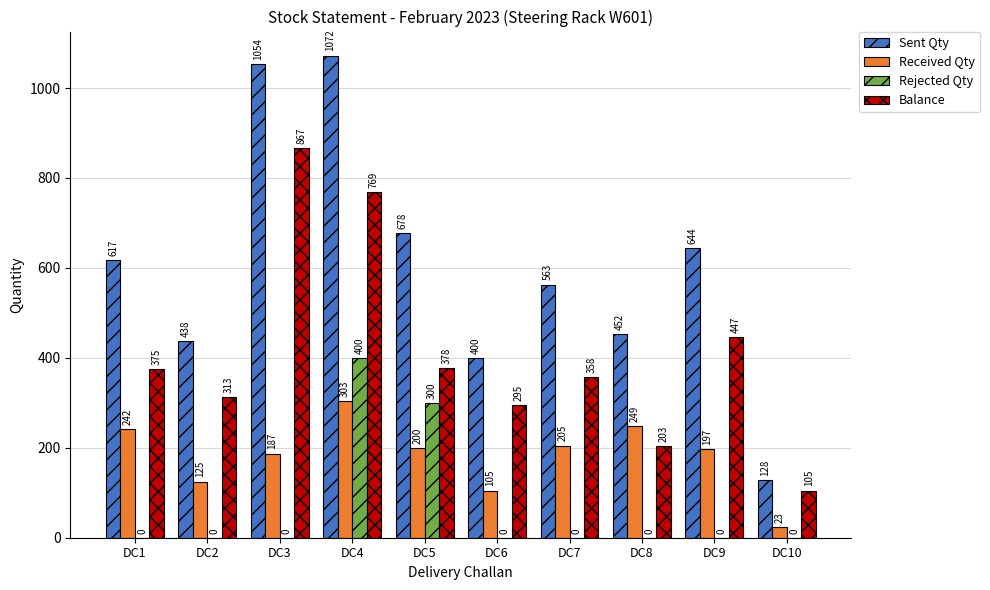

At which category is the sum across all series the highest?

DC4